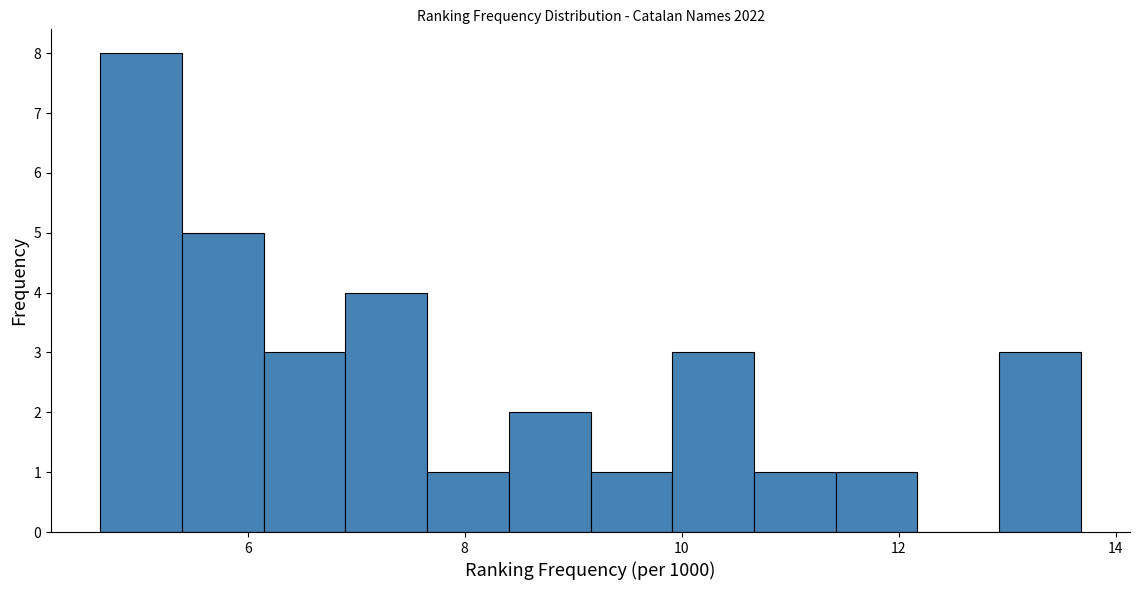

Around what value on the x-axis is the tallest bar? Give the approximate position of its centre, as read against the axis.

5.0